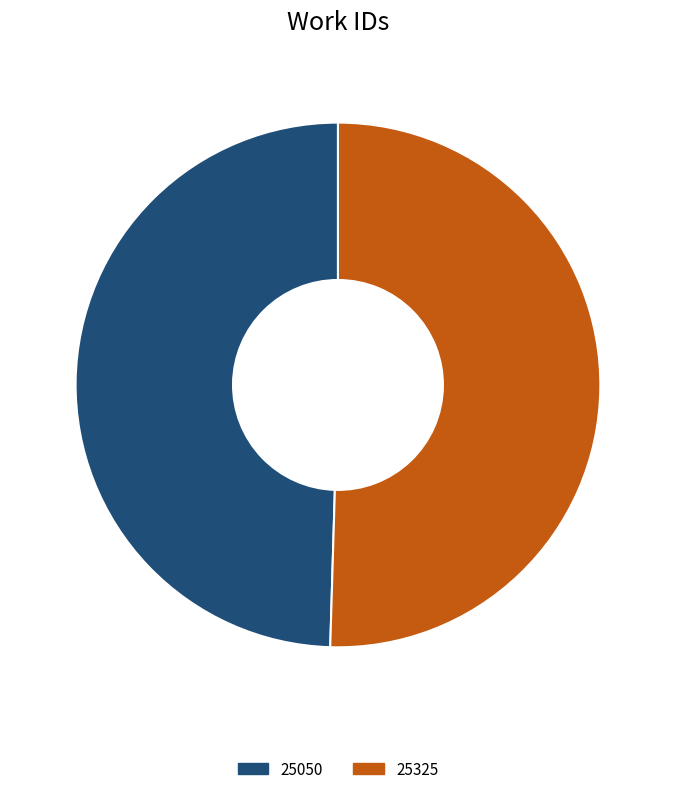

Does 25325 represent more than half of the total?

Yes